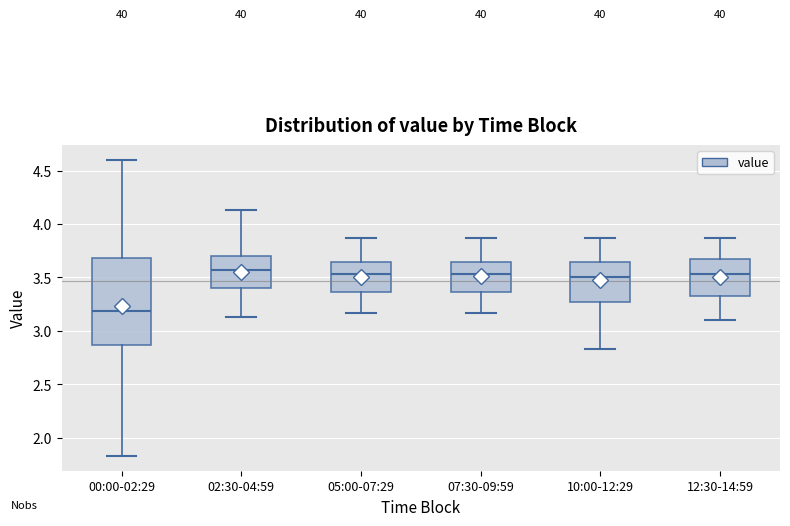

Comparing the boxes themselves (not the whiskers), which one is the tallest?

00:00-02:29